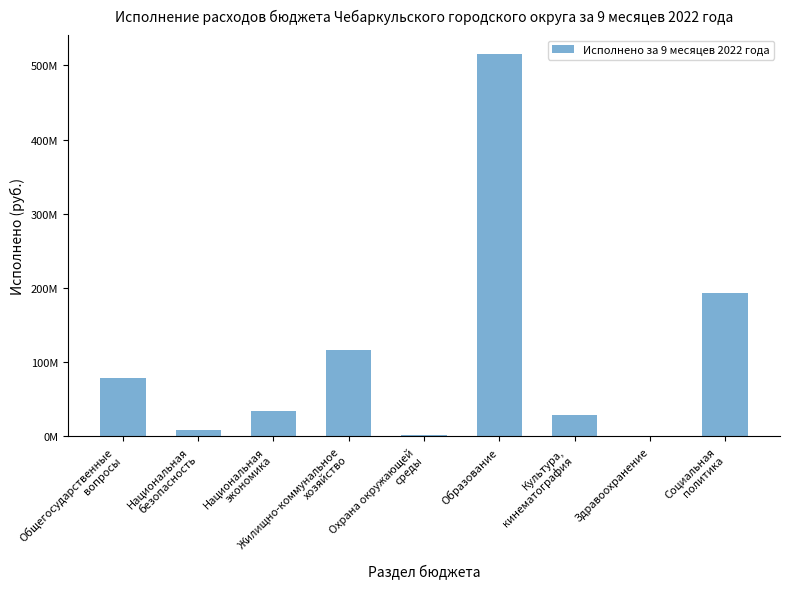

What is the sum of the values at Национальная
безопасность and Национальная
экономика?

41961885.2